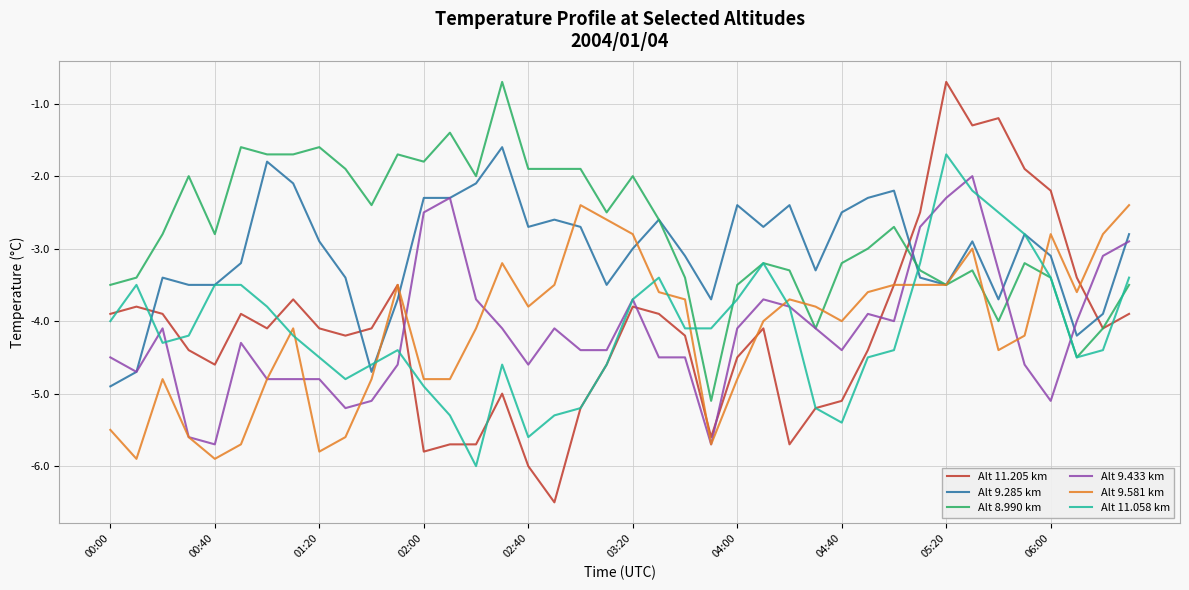

What is the maximum value for Alt 8.990 km?

-0.7